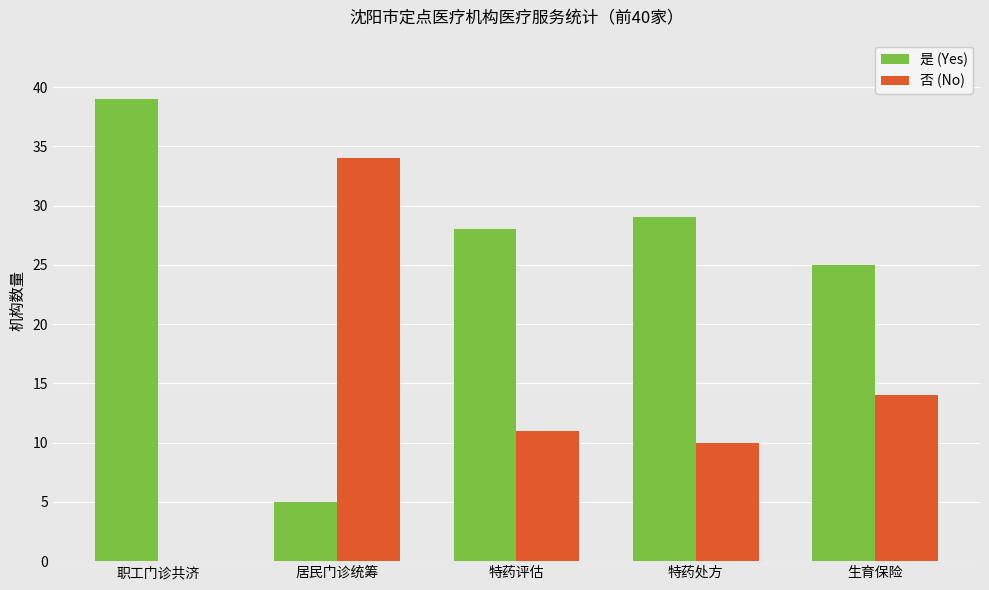

True or false: 是 (Yes) has a value of 17 at 特药处方.

False